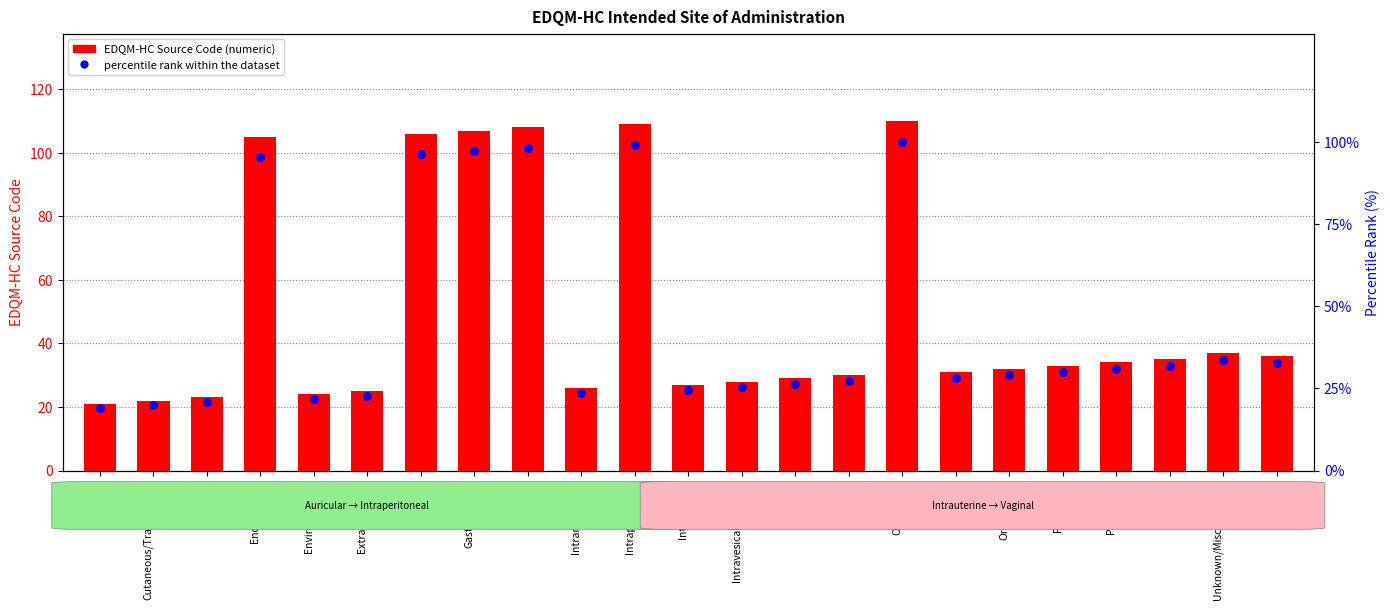

What are all the series names shown in the legend?

EDQM-HC Source Code, percentile rank within the dataset